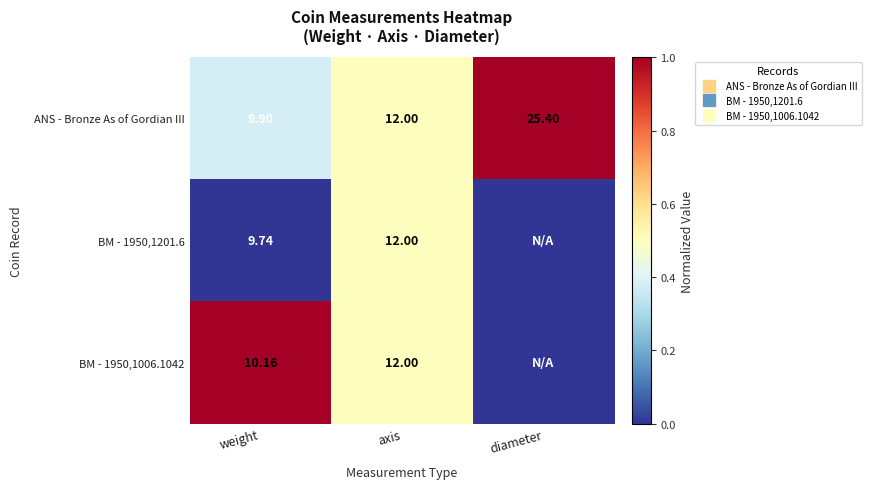

What is the average value of the BM - 1950,1006.1042 series?

0.5